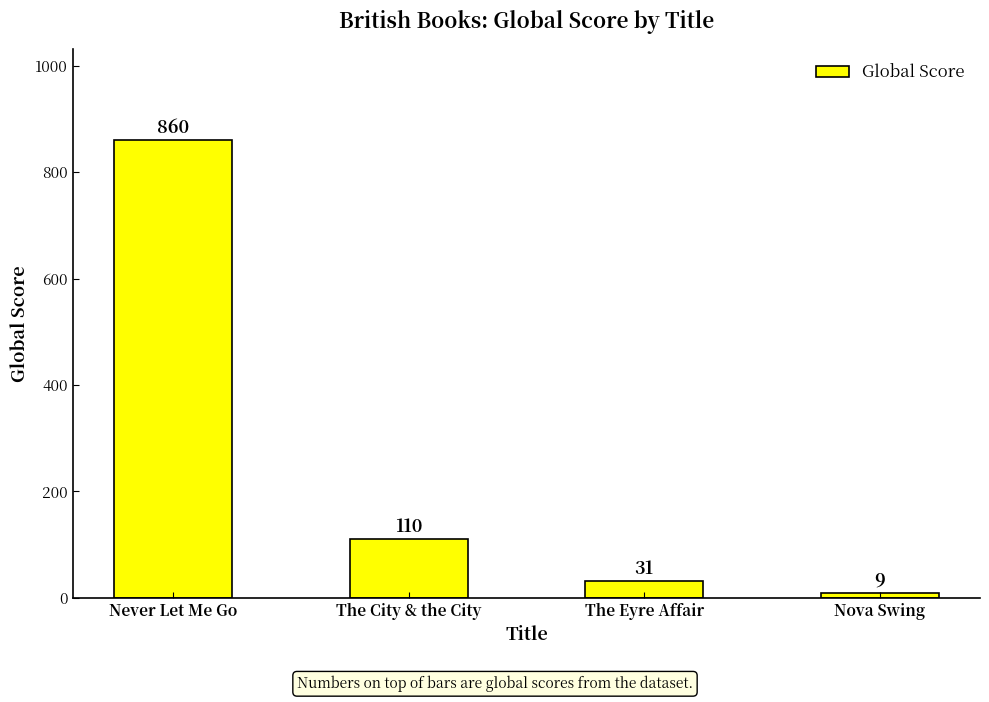

Is it true that the value at Never Let Me Go is 328?

False